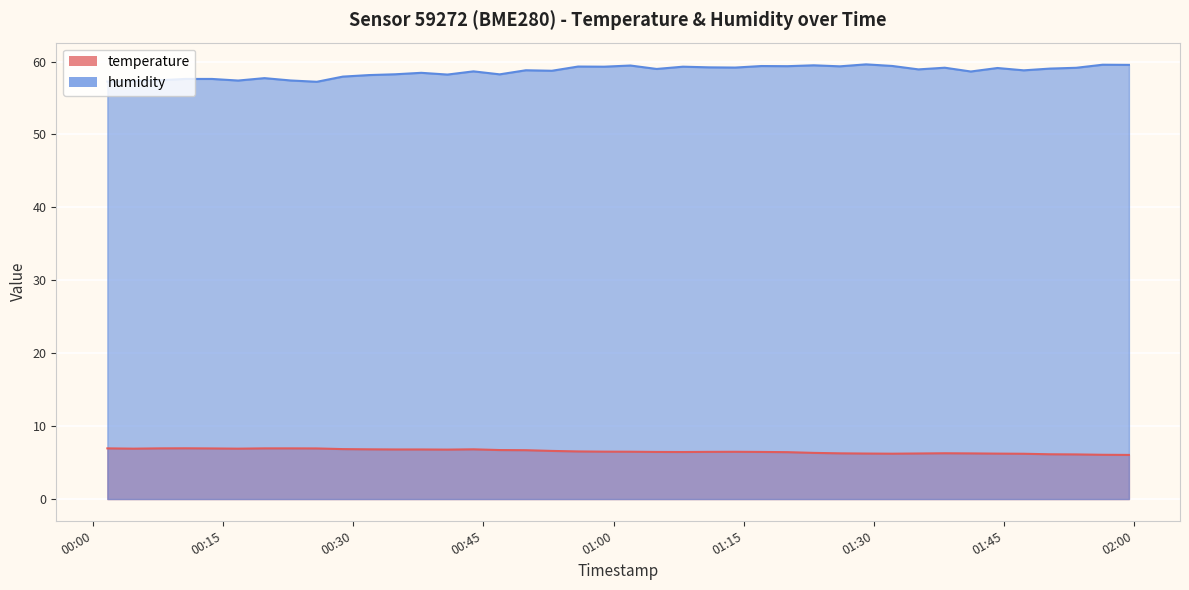

What is the smallest value displayed?

6.0